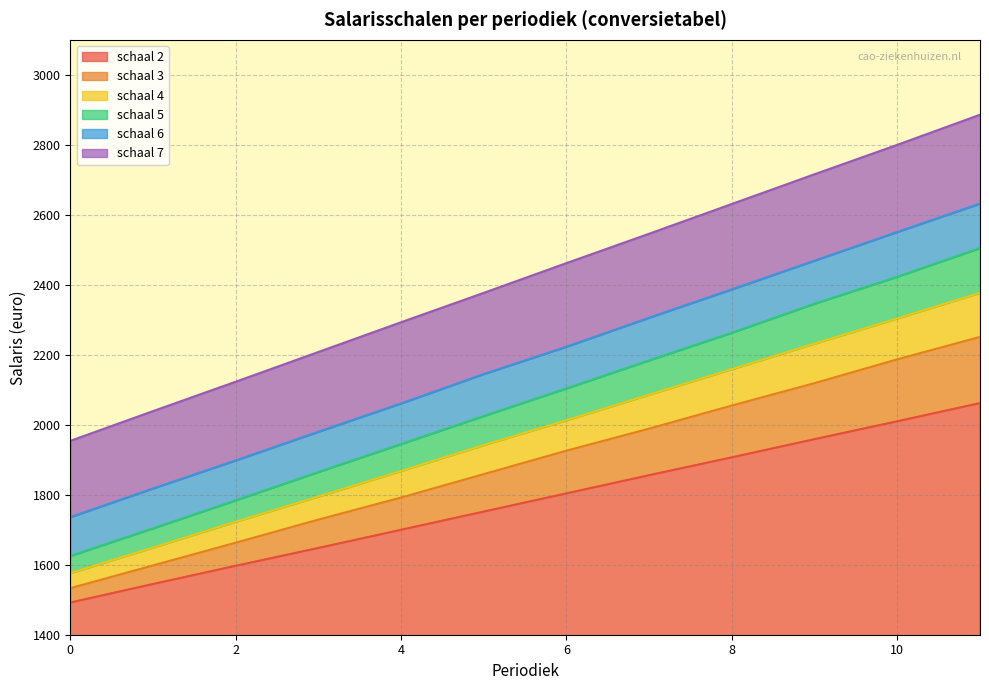

Read the schaal 3 value at 11.

2251